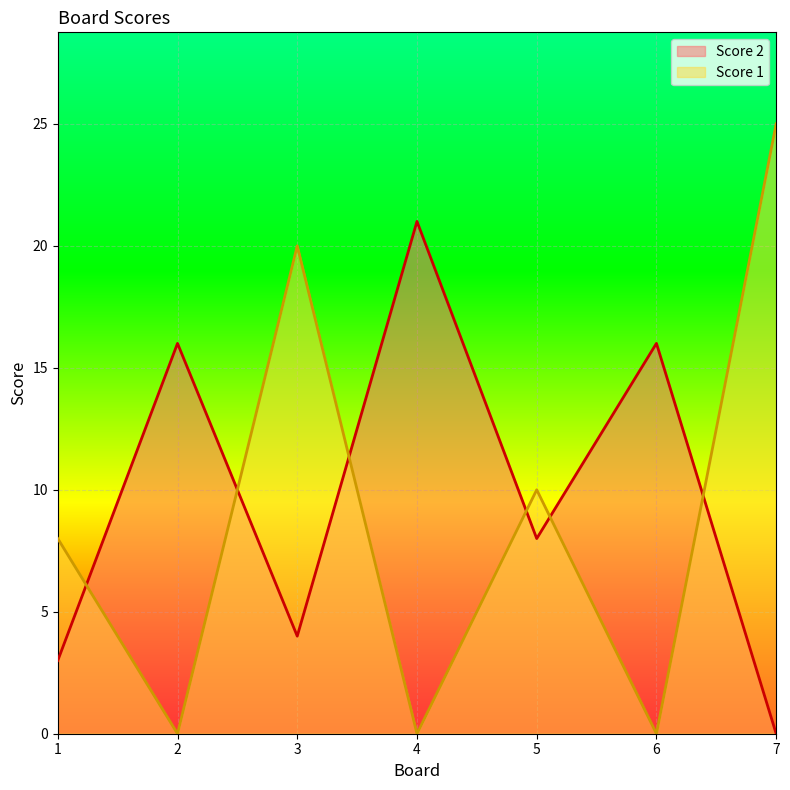

Which series has the largest range (max minus min)?

Score 1